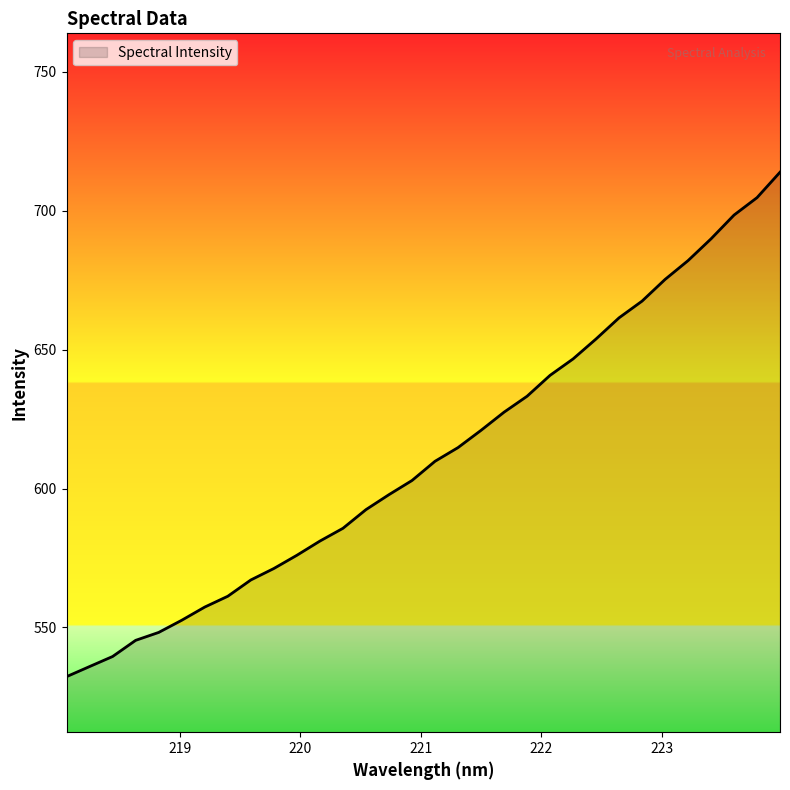

What is the difference between the maximum and minimum values?

181.6